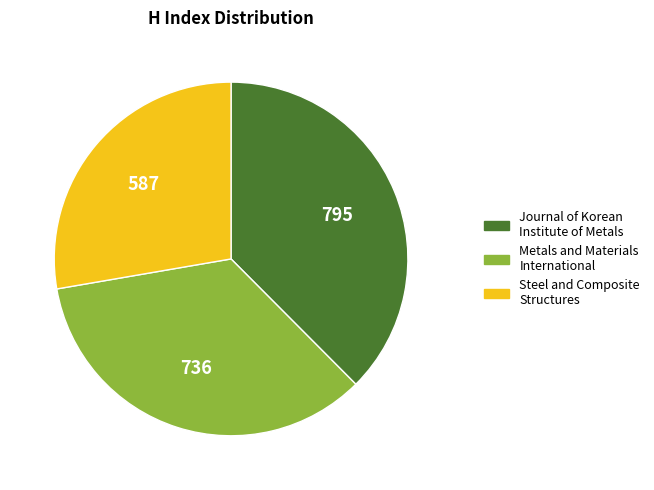

Count the number of slices in the pie.

3